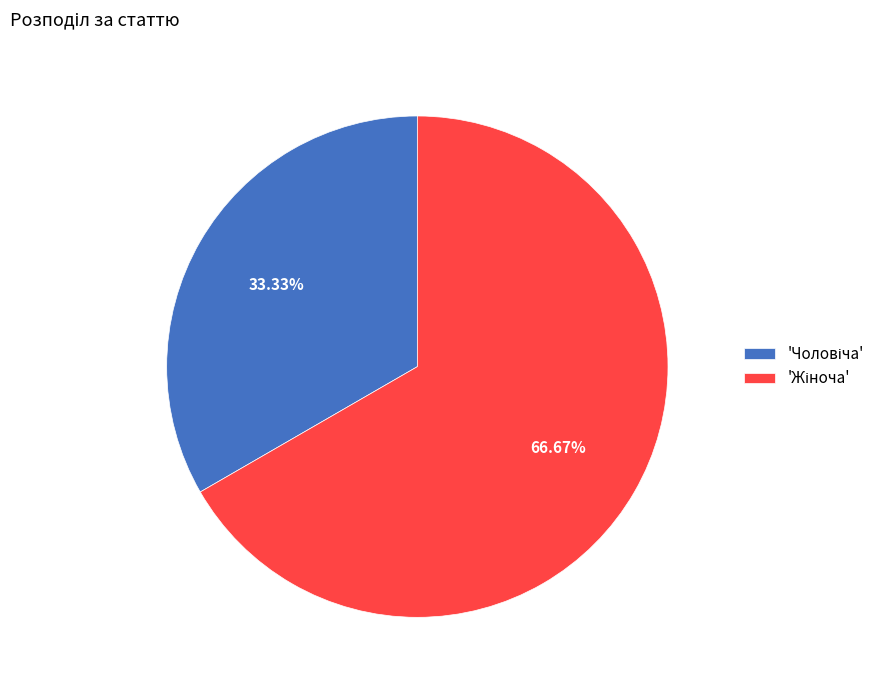

Is there any slice that represents more than half of the pie?

Yes